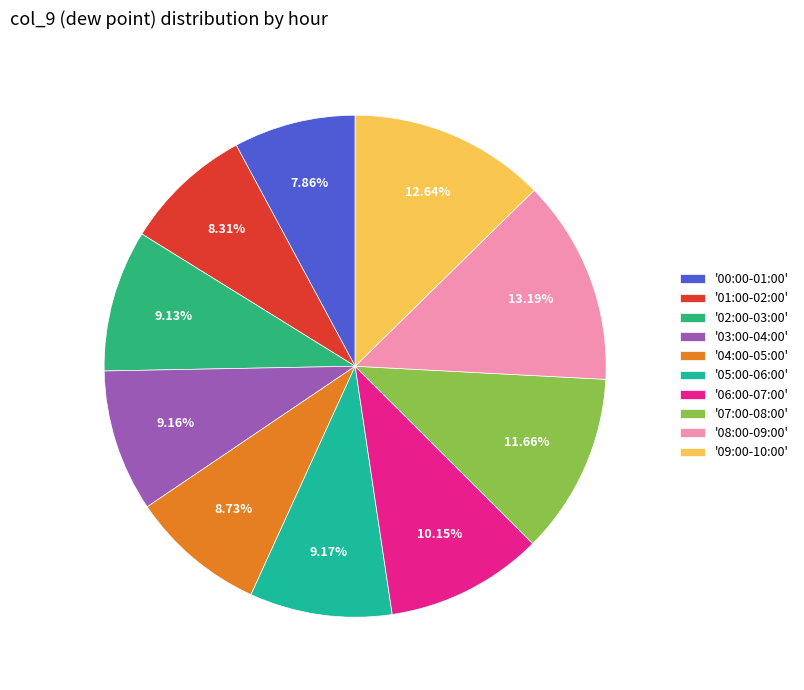

How many slices are in this pie chart?

10